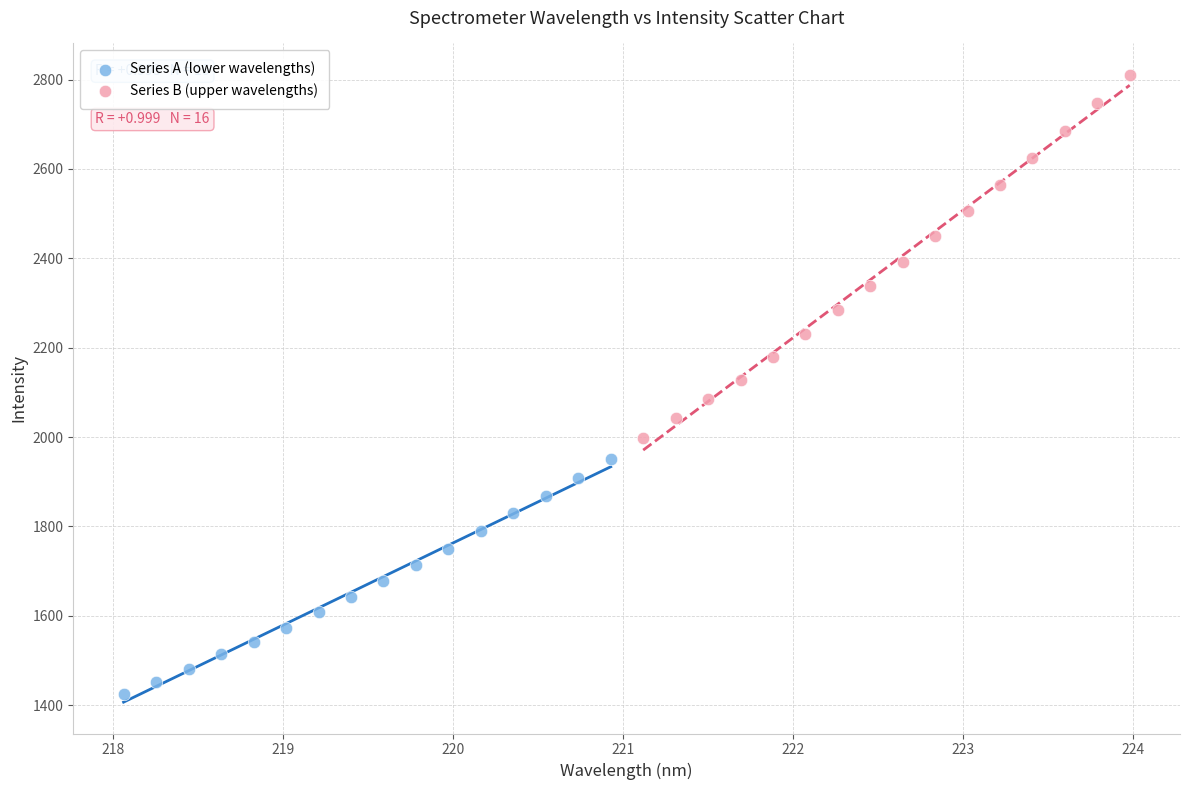

What are all the series names shown in the legend?

Series A (lower wavelengths), Series B (upper wavelengths)